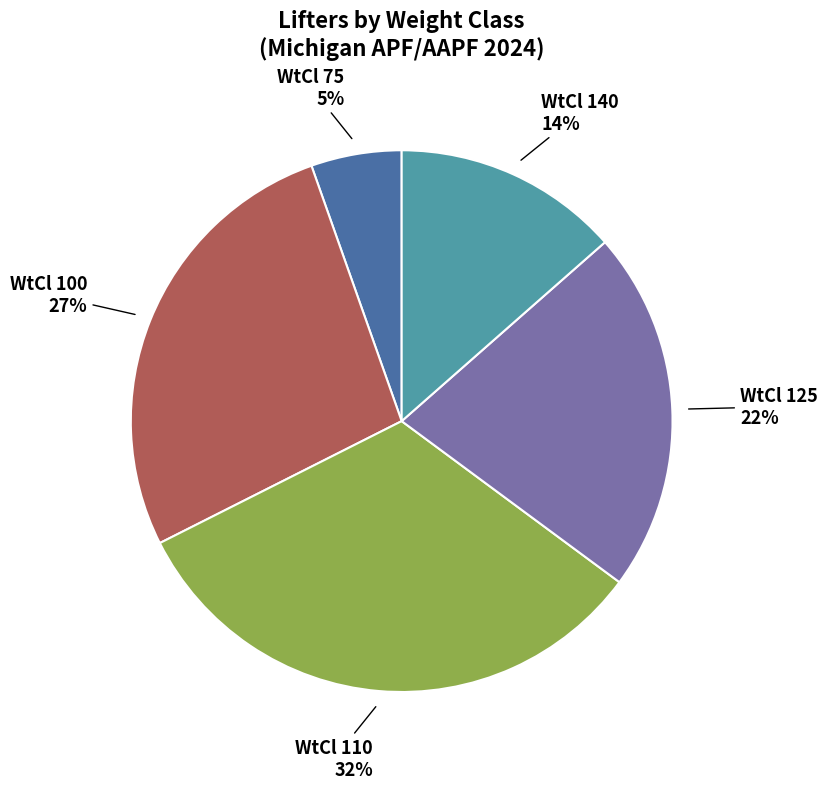

How many segments does this pie chart have?

5